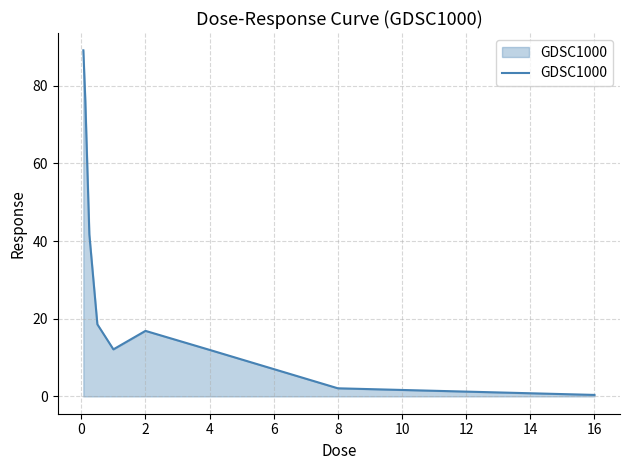

What is the difference between the maximum and minimum values?

88.7